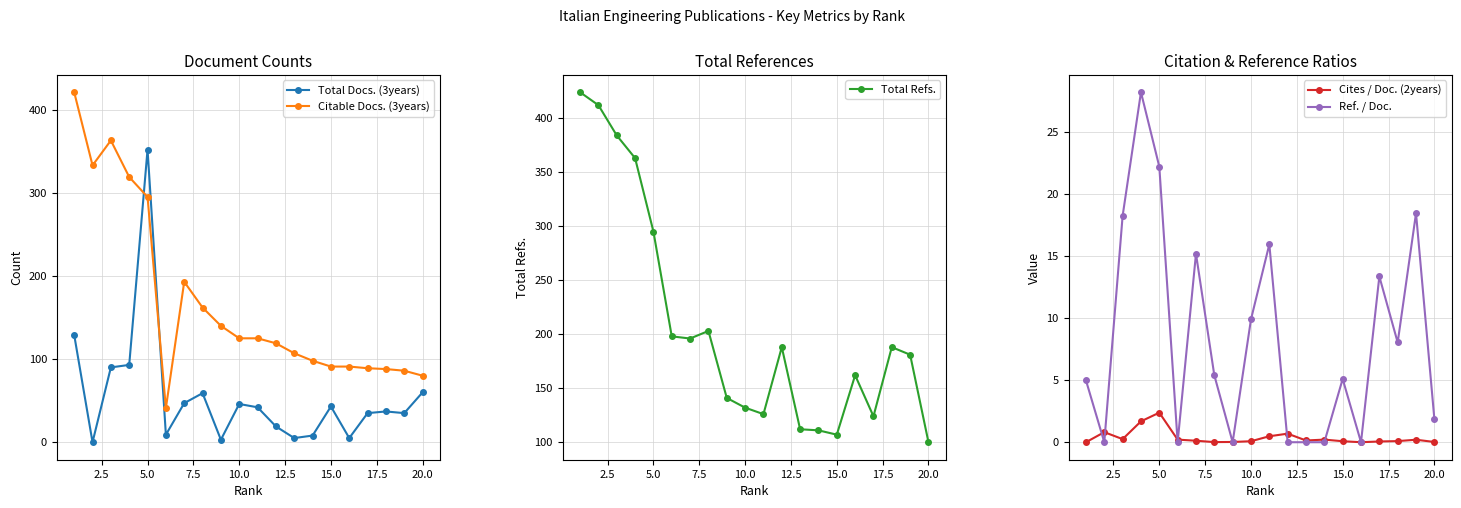

How many times do Total Refs. and Total Docs. (3years) cross each other?

2